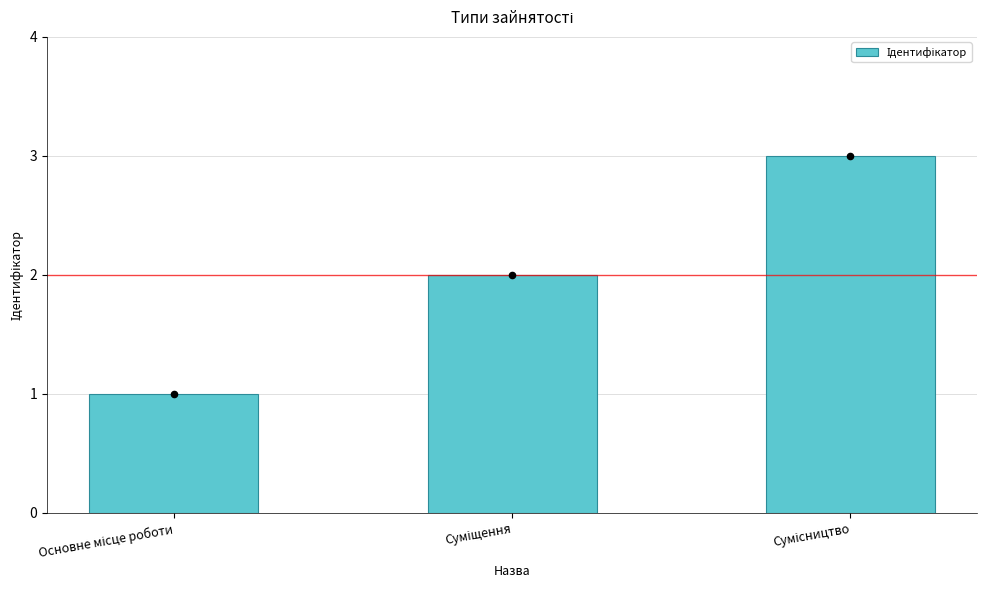

What is the change in value from Суміщення to Сумісництво?

+1